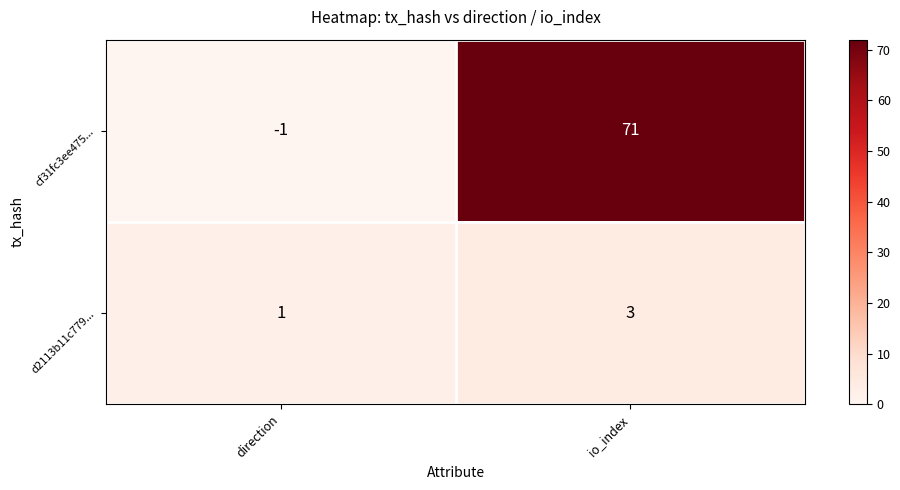

What is the difference between the maximum and minimum values in the cf31fc3ee475... series?

72